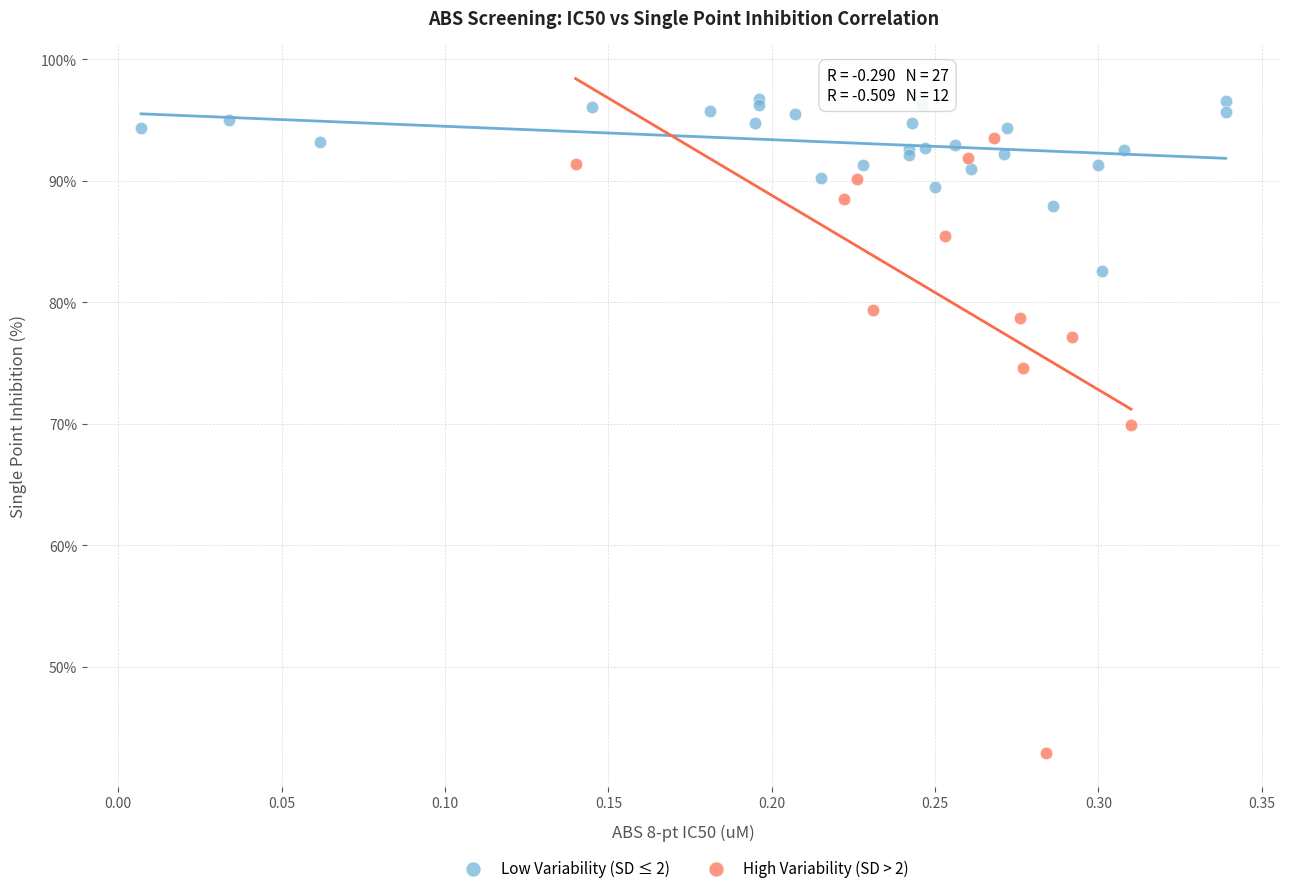

Which series has the widest spread of Y values?

High Variability (SD > 2)